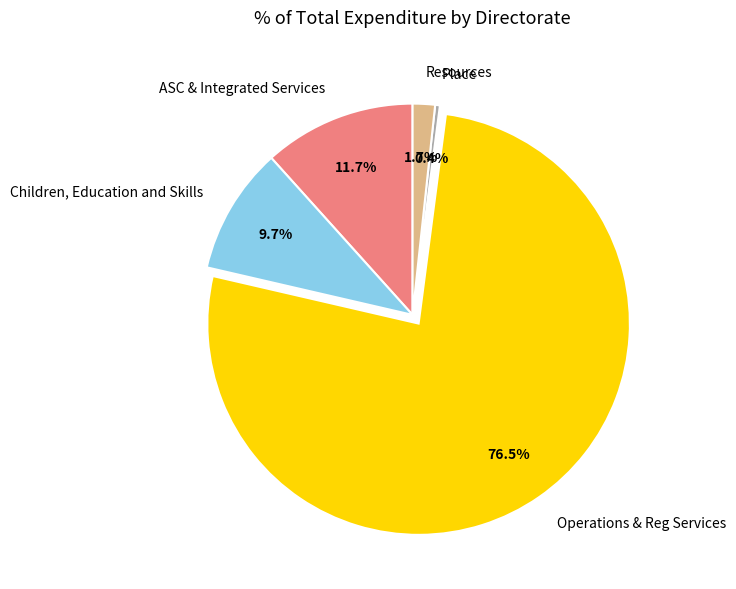

What is the largest slice in the pie chart?

Operations & Reg Services